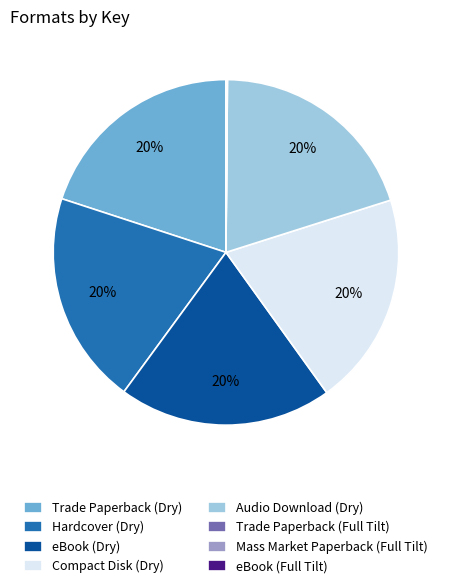

Is it true that Hardcover (Dry) is 27% of the pie?

False